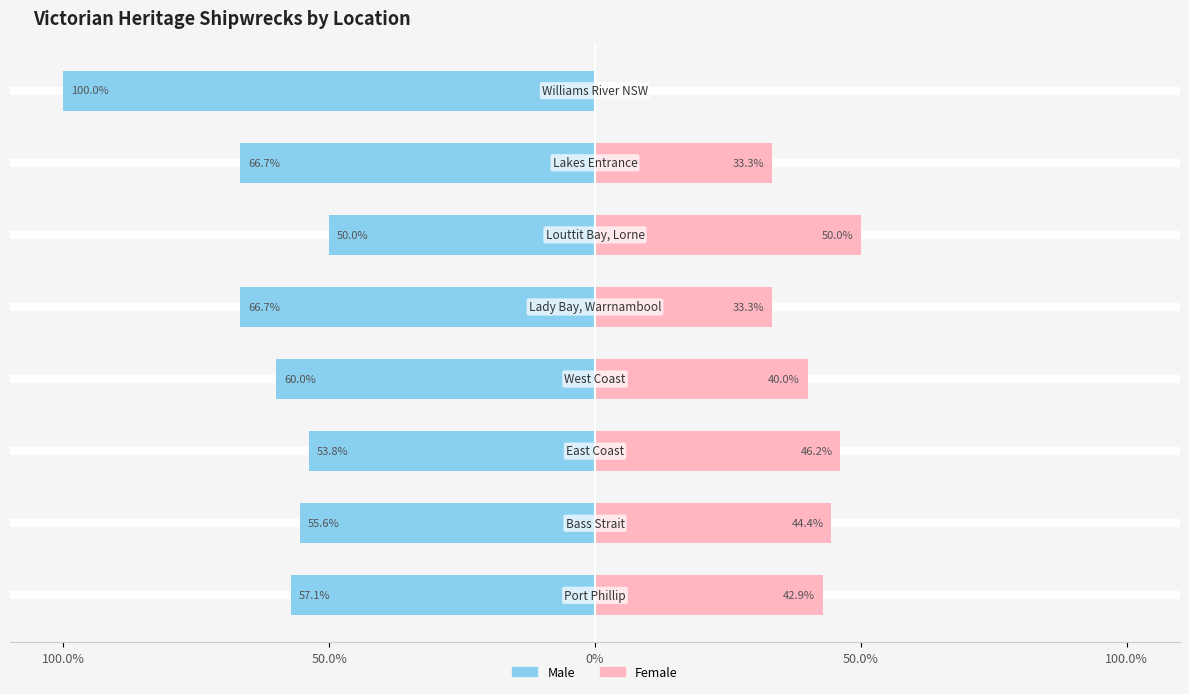

Reading left to right, what are all the values shown in this chart?

Male: -57.1	-55.6	-53.8	-60.0	-66.7	-50.0	-66.7	-100.0
Female: 42.9	44.4	46.2	40.0	33.3	50.0	33.3	0.0